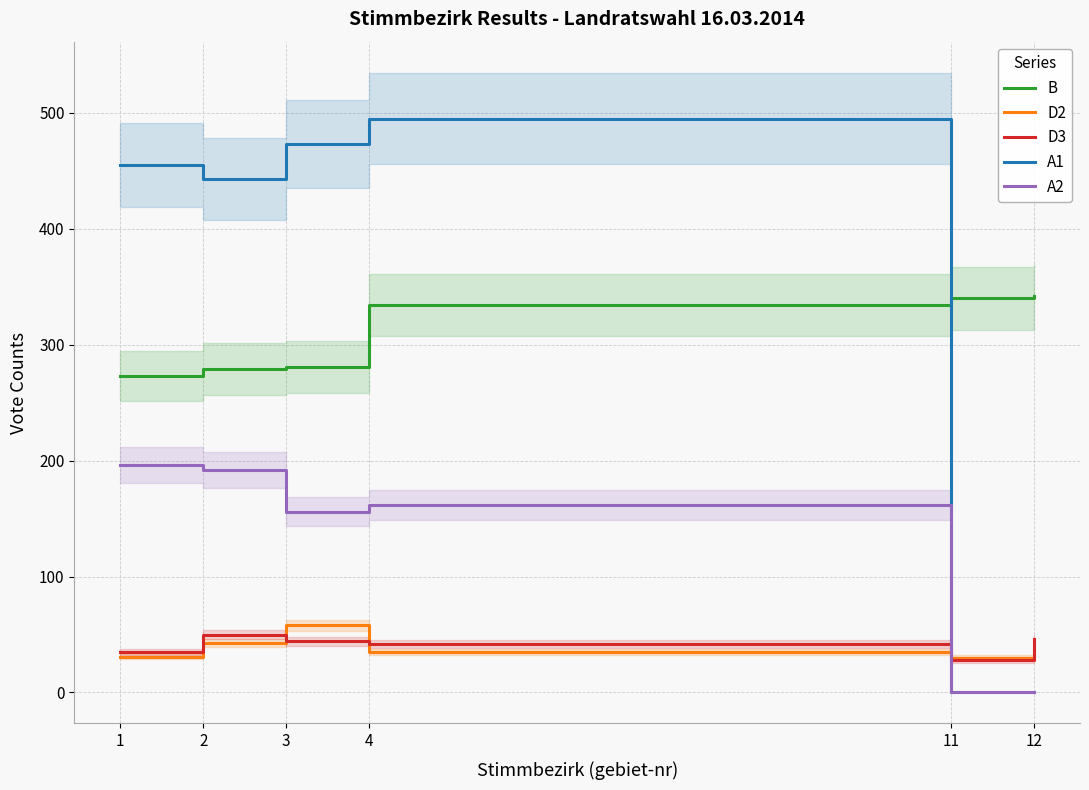

The value of B at 12 is 489. True or false?

False